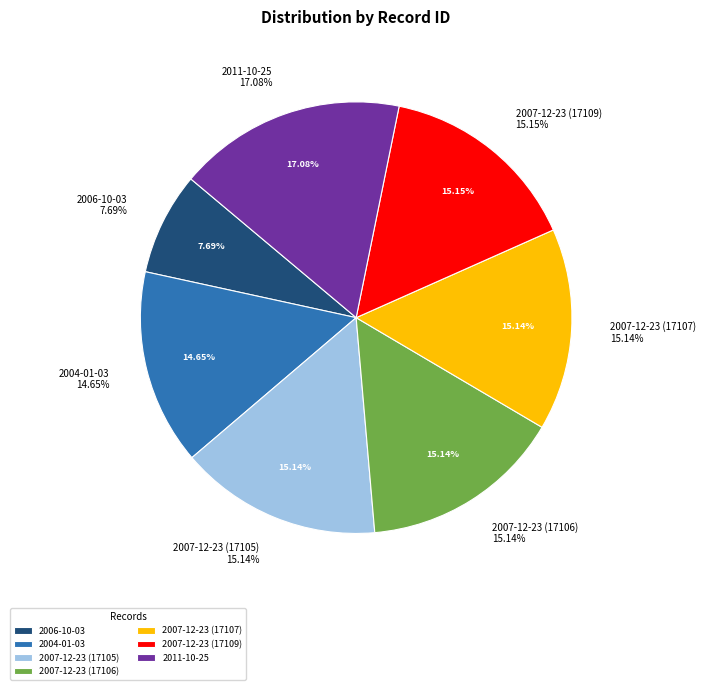

To the nearest percent, what portion does 2007-12-23 (17109) represent?

15%